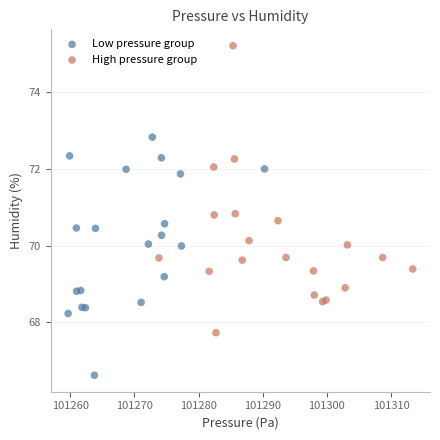

Which series has the widest spread of Y values?

High pressure group